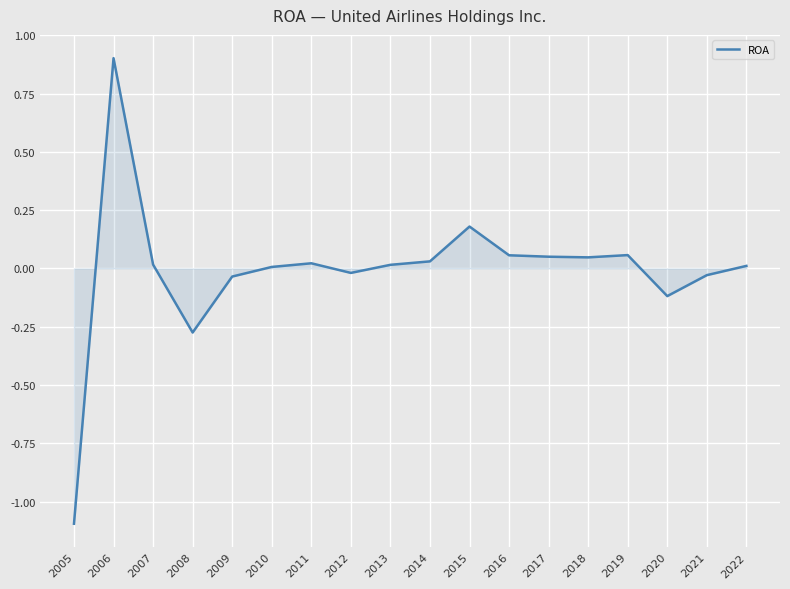

The chart shows a value of 0.0 at 2014. True or false?

True